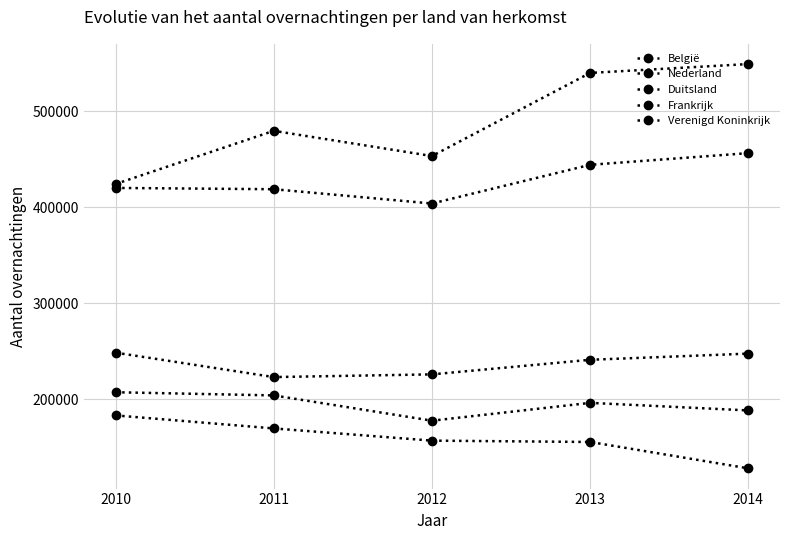

Reading left to right, list all the values displayed in this chart.

België: 2010=424158	2011=479506	2012=453267	2013=539782	2014=549000
Nederland: 2010=183371	2011=169824	2012=157119	2013=155721	2014=128262
Duitsland: 2010=207478	2011=204187	2012=177881	2013=196425	2014=188547
Frankrijk: 2010=420088	2011=418757	2012=403856	2013=444158	2014=456309
Verenigd Koninkrijk: 2010=248678	2011=223256	2012=226072	2013=241255	2014=247672